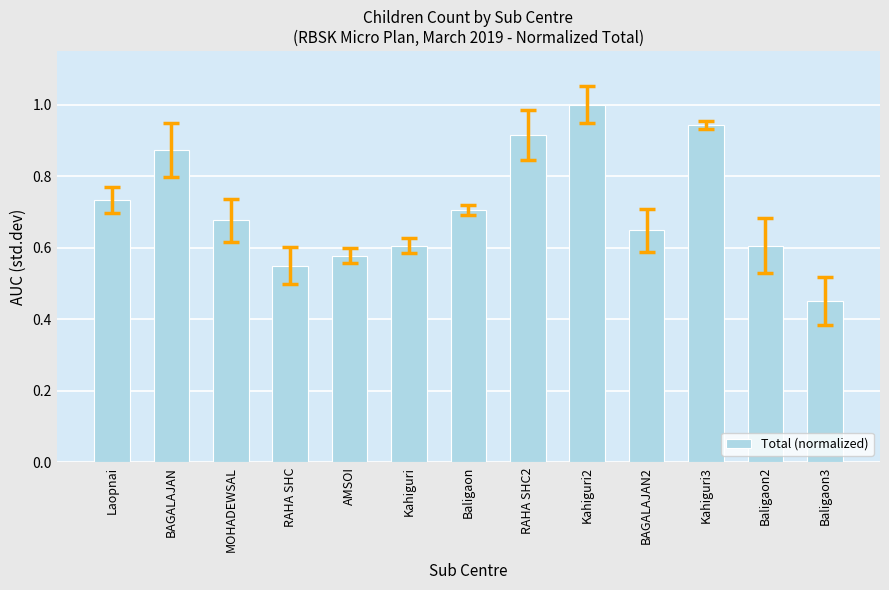

The chart shows a value of 0.4 at Baligaon2. True or false?

False